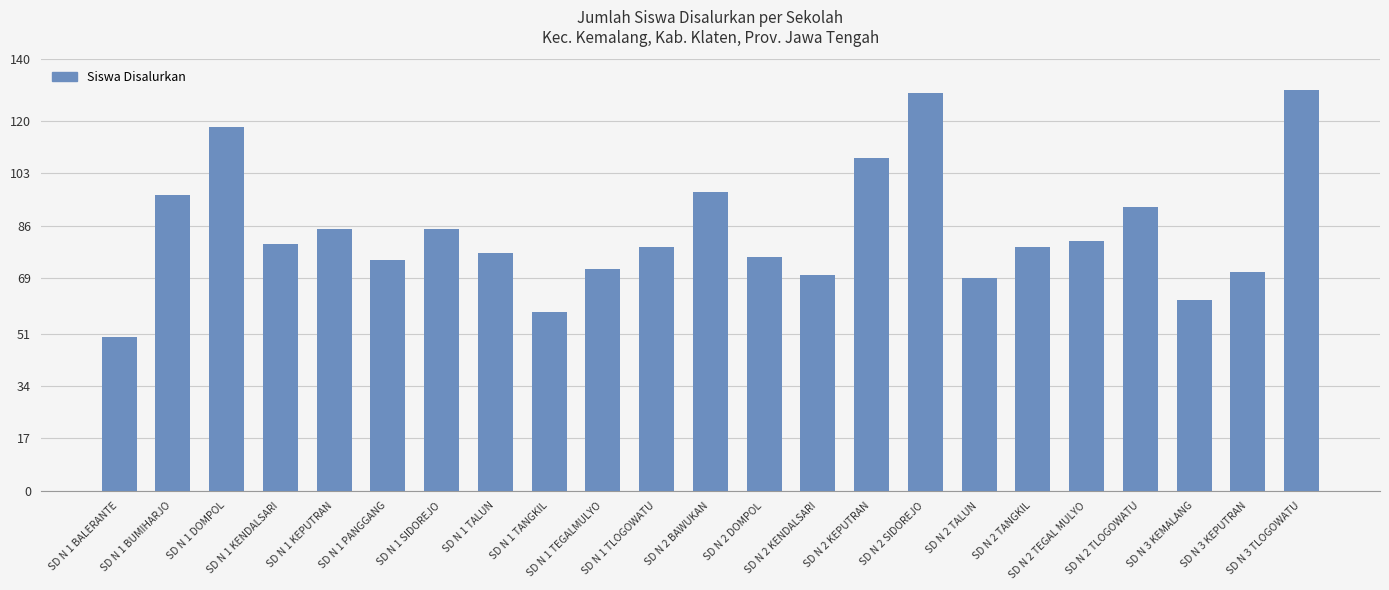

The value at SD N 2 TEGAL MULYO is 81. True or false?

True